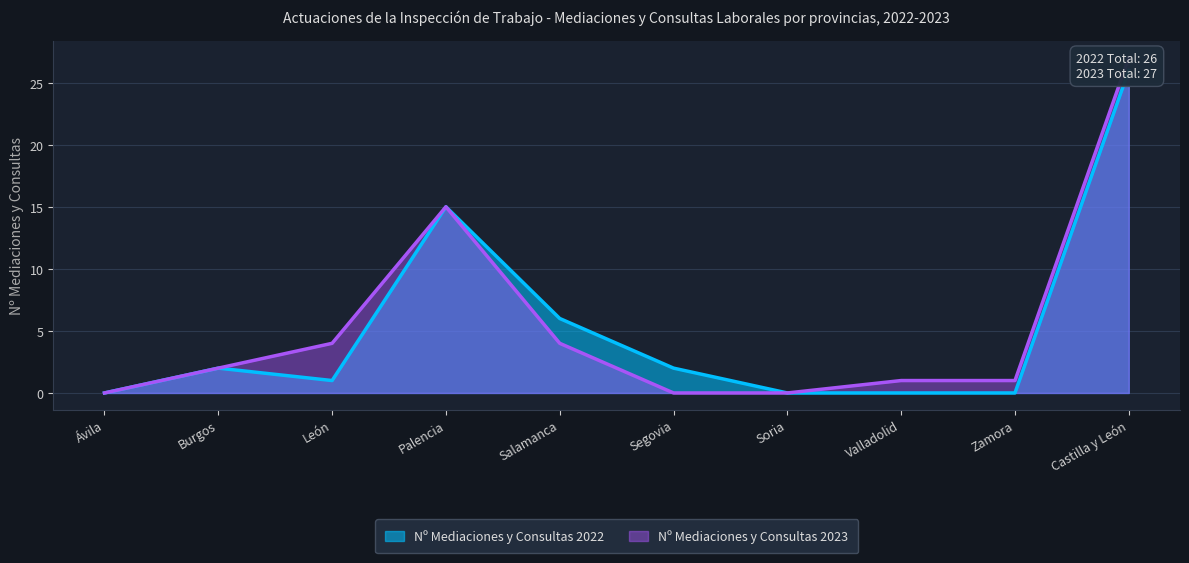

How many data points in Nº Mediaciones y Consultas 2022 are above 2?

3